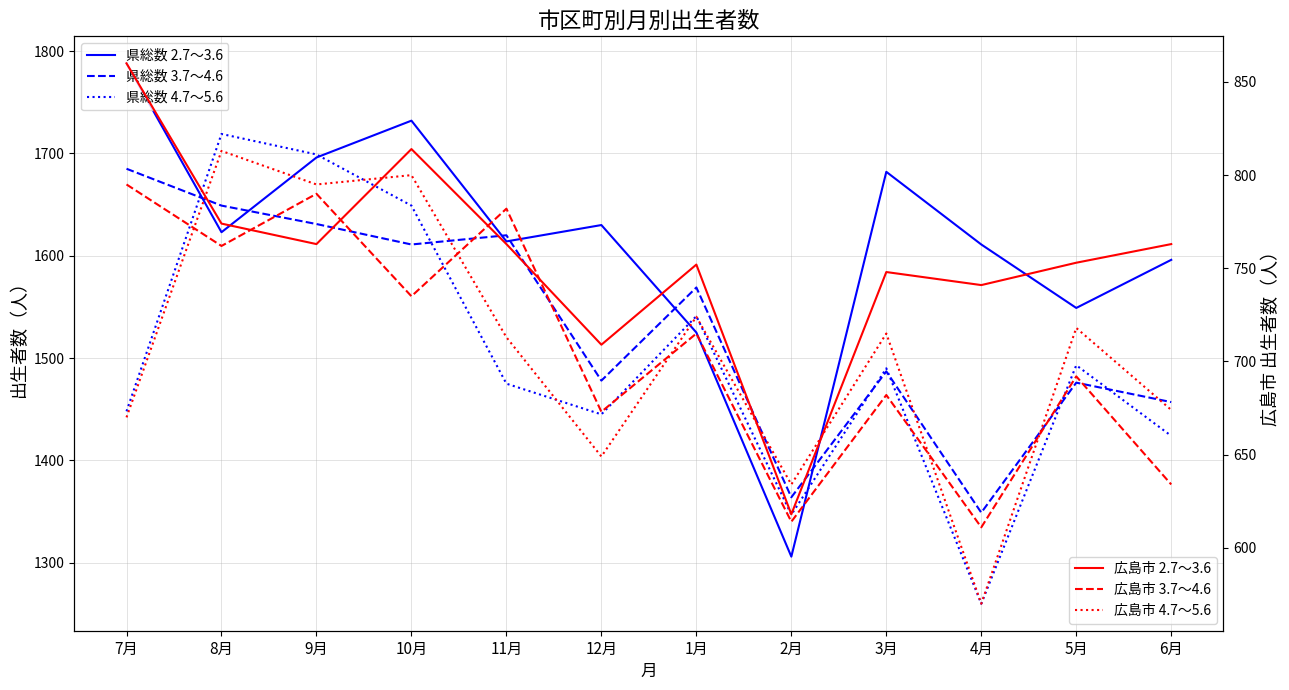

Which series has the largest range (max minus min)?

県総数 2.7～3.6